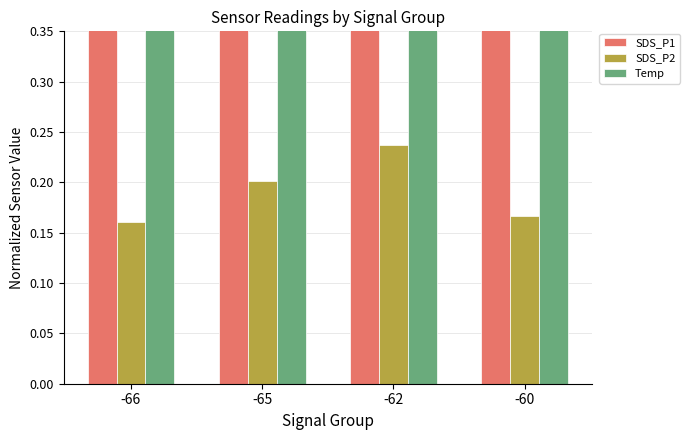

What are all the series names shown in the legend?

SDS_P1, SDS_P2, Temp